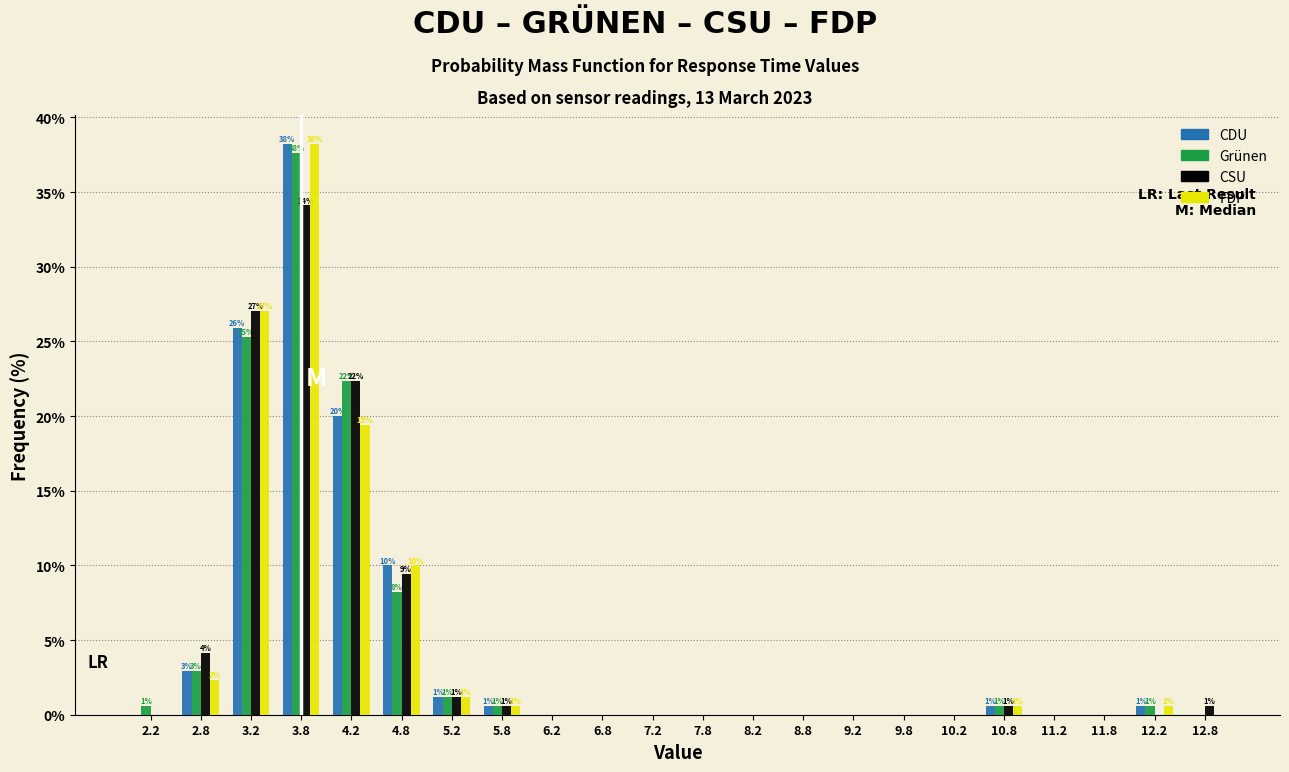

In the Grünen series, which range on the x-axis has the tallest bar?

3.5 to 4.0